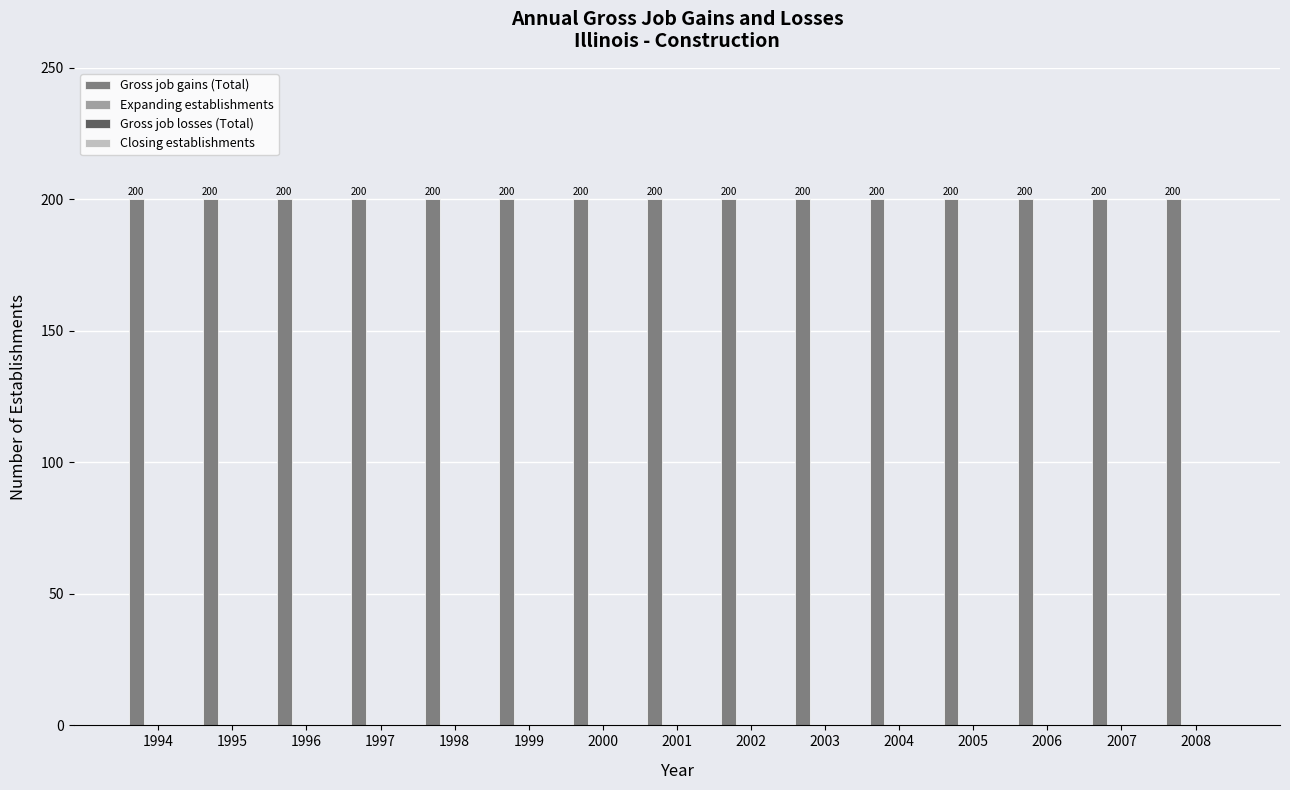

Reading left to right, extract all data points from this chart.

Gross job gains (Total): 1994=200	1995=200	1996=200	1997=200	1998=200	1999=200	2000=200	2001=200	2002=200	2003=200	2004=200	2005=200	2006=200	2007=200	2008=200
Expanding establishments: 1994=0	1995=0	1996=0	1997=0	1998=0	1999=0	2000=0	2001=0	2002=0	2003=0	2004=0	2005=0	2006=0	2007=0	2008=0
Gross job losses (Total): 1994=0	1995=0	1996=0	1997=0	1998=0	1999=0	2000=0	2001=0	2002=0	2003=0	2004=0	2005=0	2006=0	2007=0	2008=0
Closing establishments: 1994=0	1995=0	1996=0	1997=0	1998=0	1999=0	2000=0	2001=0	2002=0	2003=0	2004=0	2005=0	2006=0	2007=0	2008=0